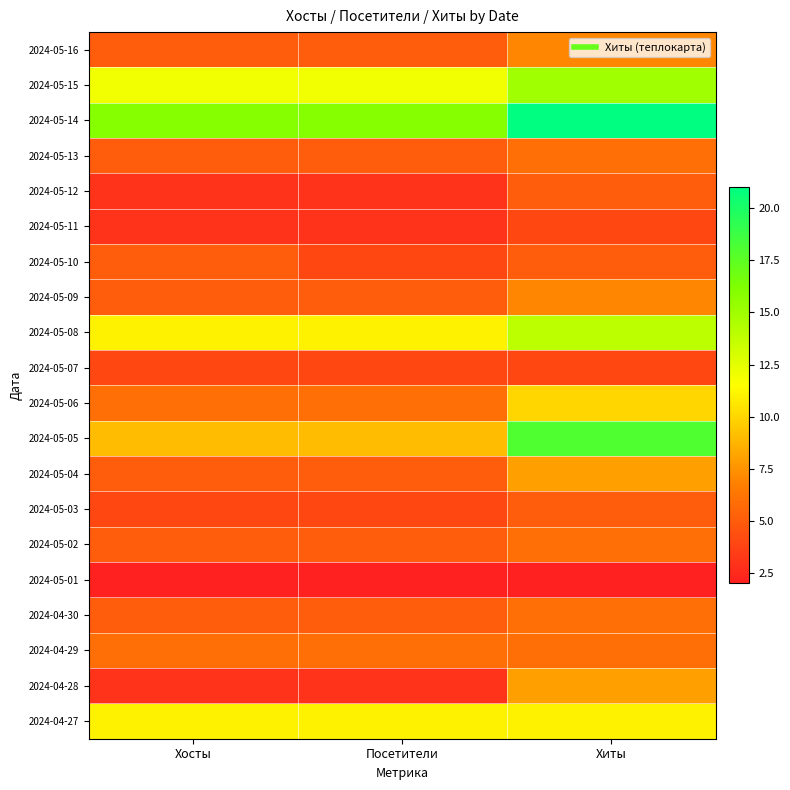

What is the spread (max minus min) of values at Хиты?

19